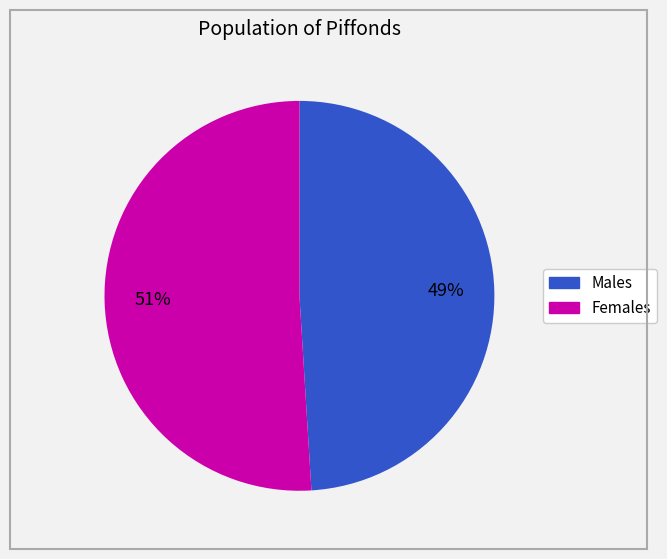

To the nearest percent, what is the difference between the largest and smallest slice percentages?

2%